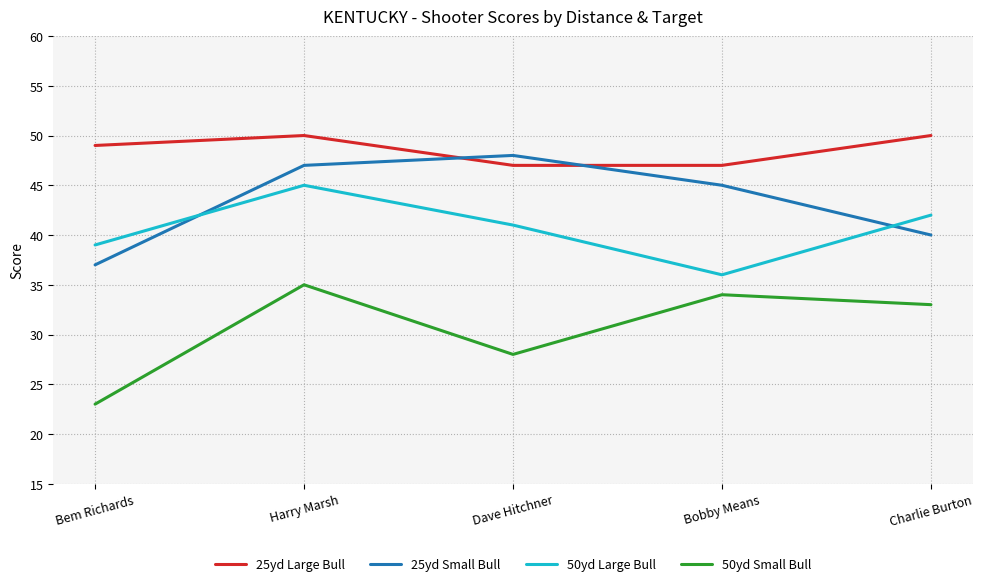

Which series has the largest total across all categories?

25yd Large Bull